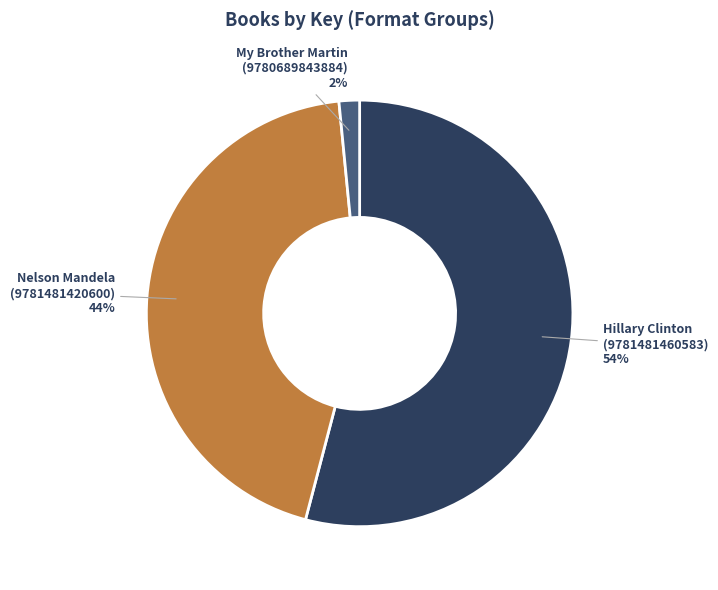

To the nearest percent, what is the average slice percentage?

33%